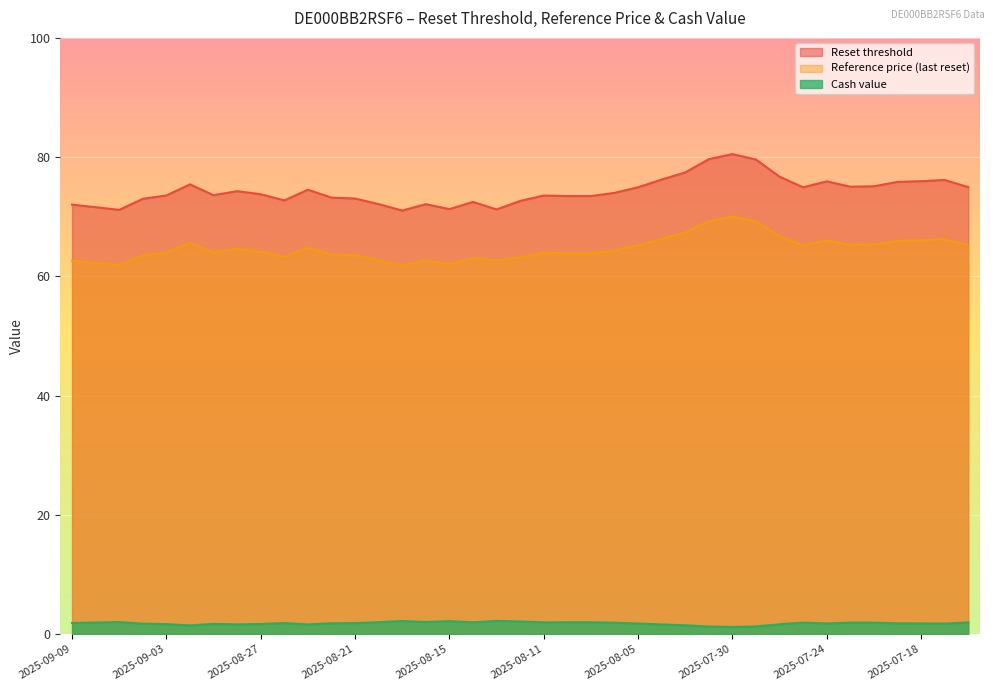

How many values in the Reference price (last reset) series are below 64?

18